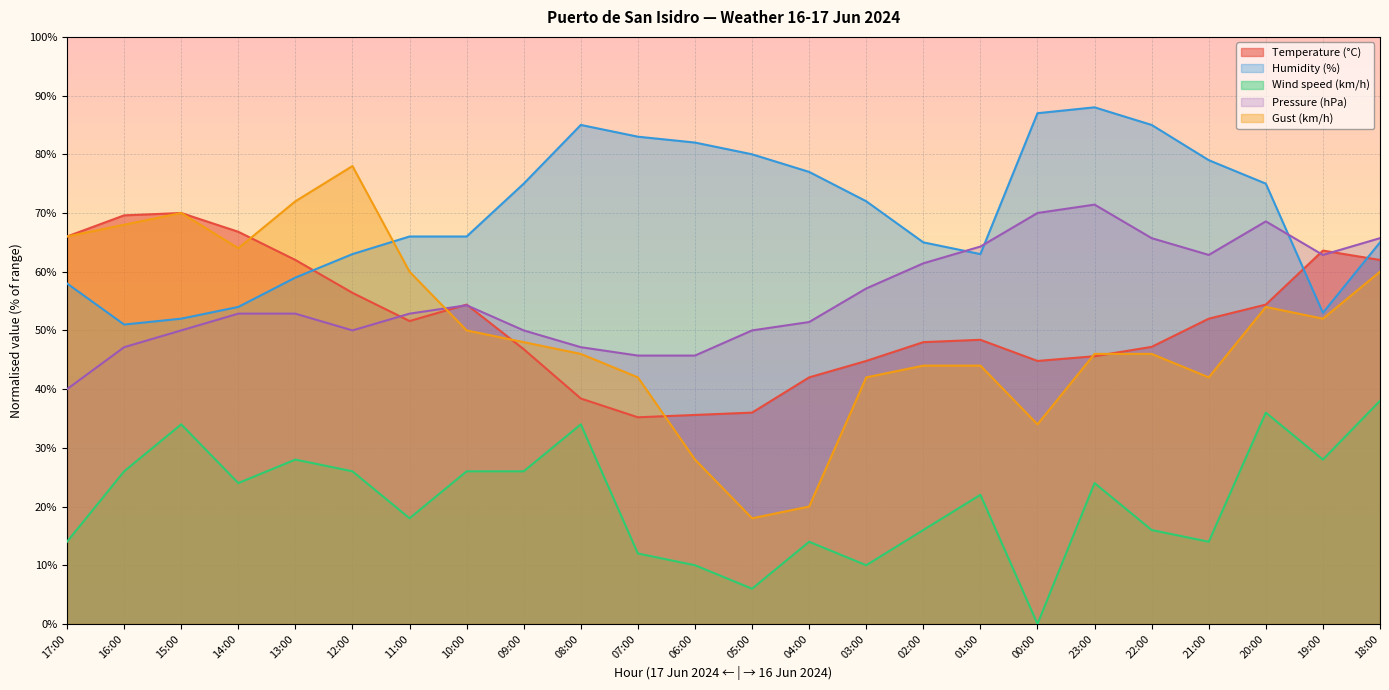

What is the difference between the Temperature (°C) values at 14:00 and 06:00?

31.2